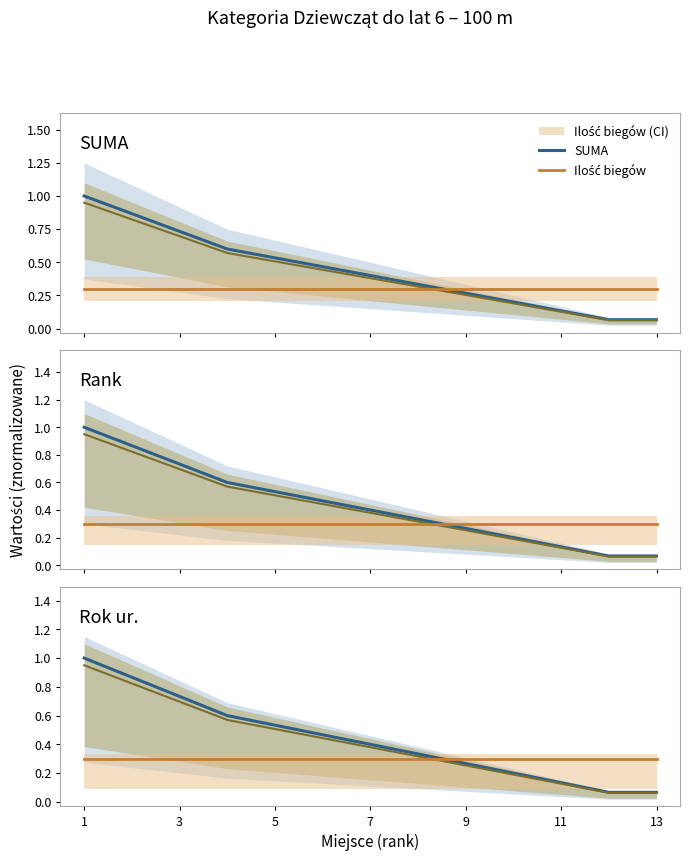

True or false: SUMA and Ilość biegów intersect in this chart.

True